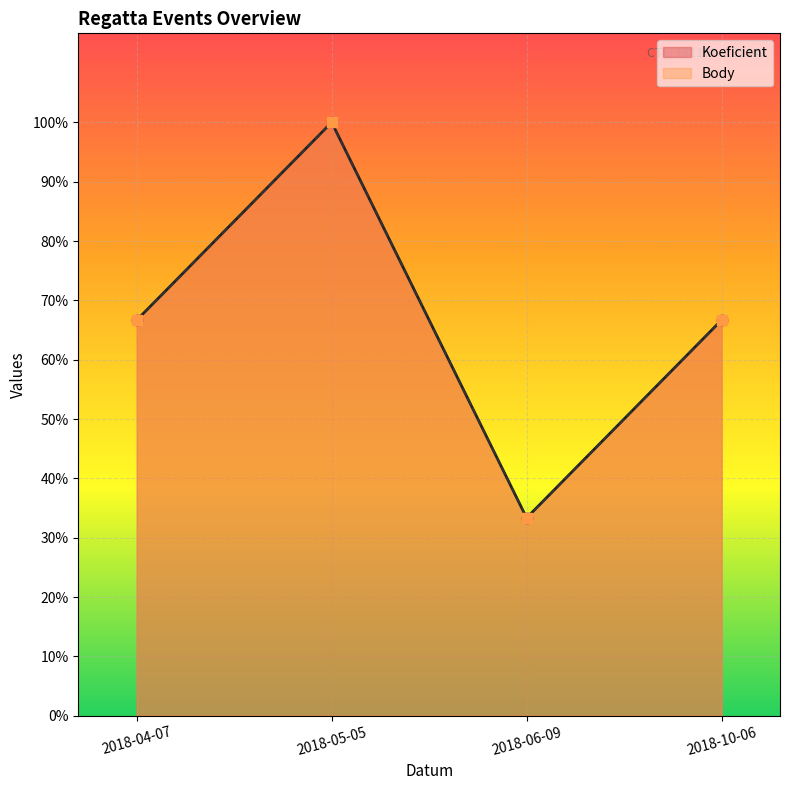

At which category is the sum across all series the highest?

2018-05-05